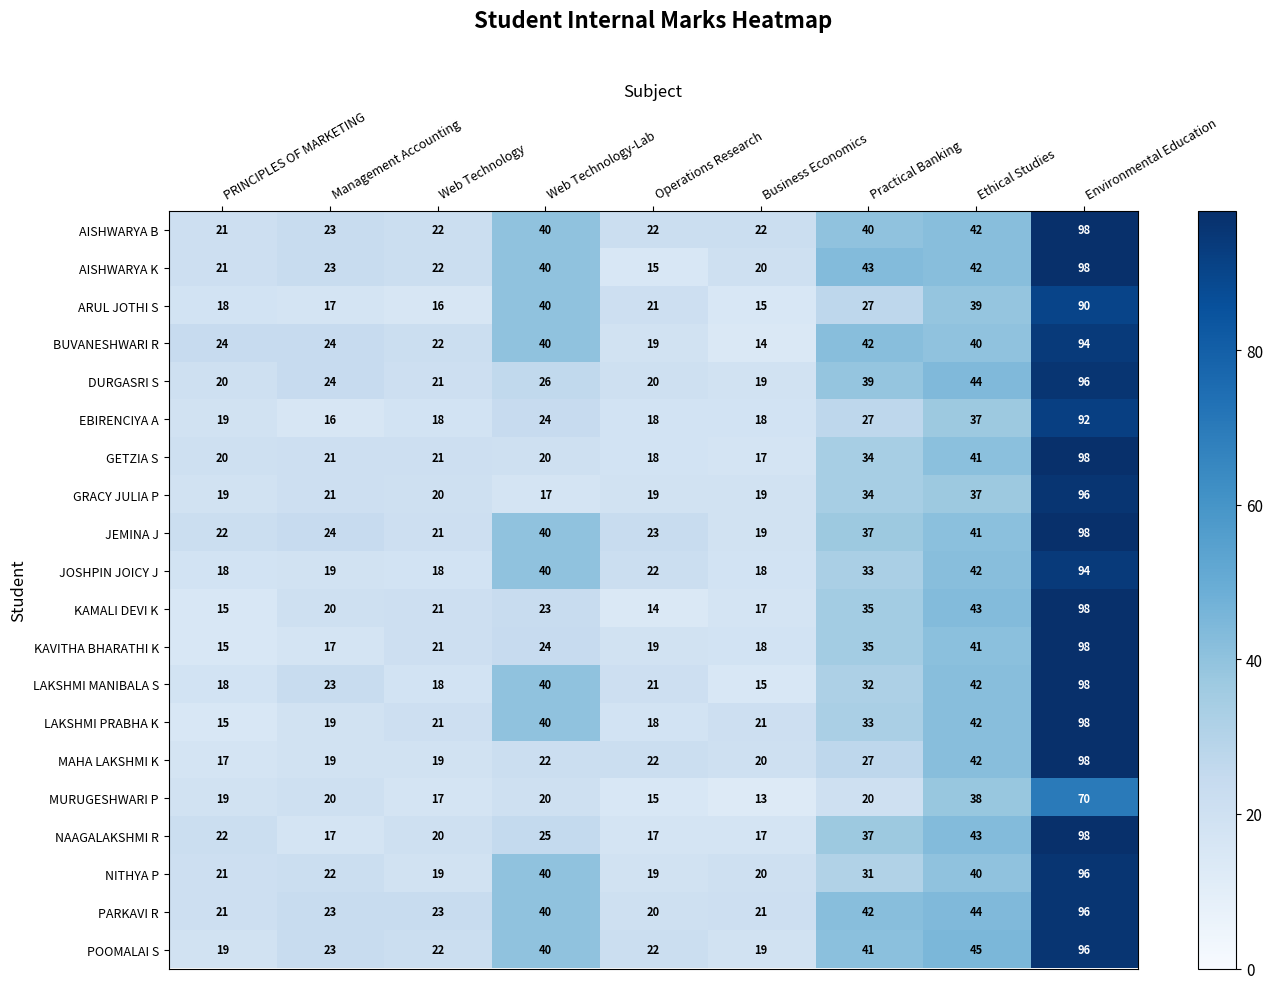

What is the minimum value shown in the chart?

13